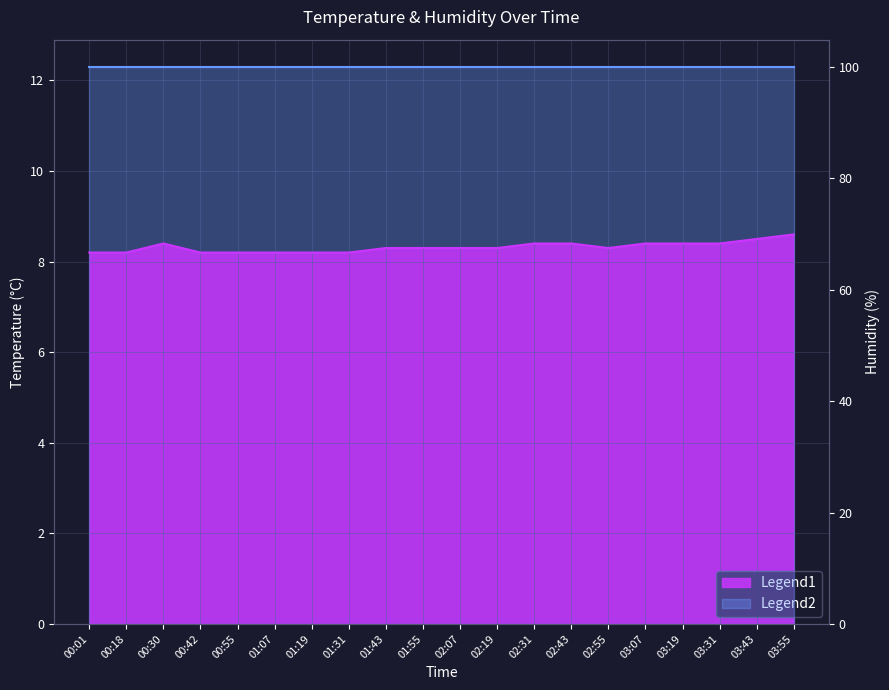

Reading left to right, what are all the values shown in this chart?

00:01=8.2	00:18=8.2	00:30=8.4	00:42=8.2	00:55=8.2	01:07=8.2	01:19=8.2	01:31=8.2	01:43=8.3	01:55=8.3	02:07=8.3	02:19=8.3	02:31=8.4	02:43=8.4	02:55=8.3	03:07=8.4	03:19=8.4	03:31=8.4	03:43=8.5	03:55=8.6